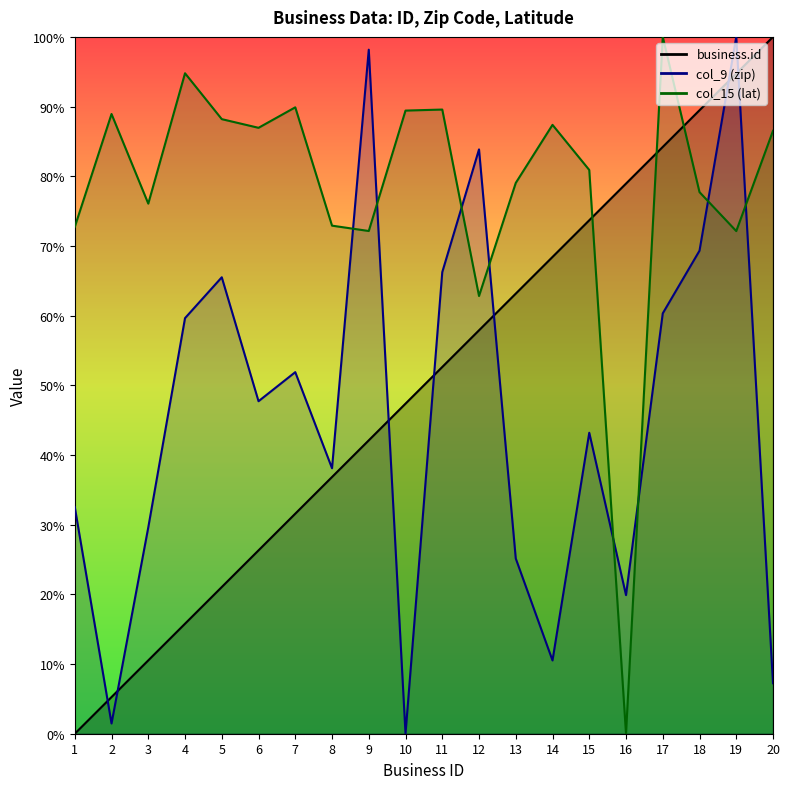

Reading left to right, list all the values displayed in this chart.

business.id: 0.0	5.3	10.5	15.8	21.1	26.3	31.6	36.8	42.1	47.4	52.6	57.9	63.2	68.4	73.7	78.9	84.2	89.5	94.7	100.0
col_9 (zip): 32.5	1.5	29.6	59.6	65.5	47.7	51.9	38.1	98.2	0.0	66.2	83.9	25.1	10.5	43.2	19.9	60.3	69.3	100.0	7.2
col_15 (lat): 72.7	88.9	76.1	94.8	88.2	87.0	89.9	72.9	72.1	89.4	89.6	62.8	79.0	87.4	80.9	0.0	100.0	77.7	72.1	86.5